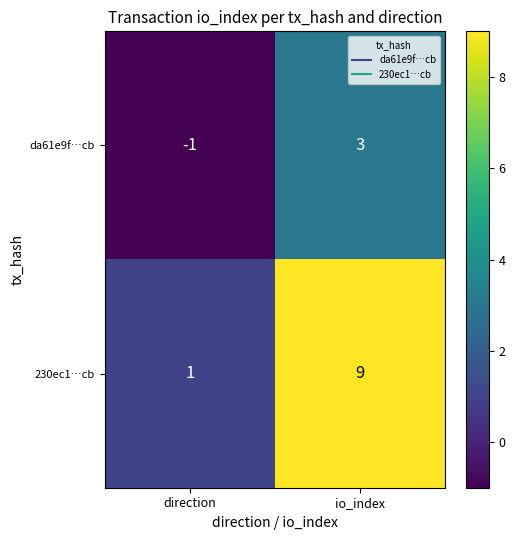

At which category does the chart reach its peak across all series?

io_index